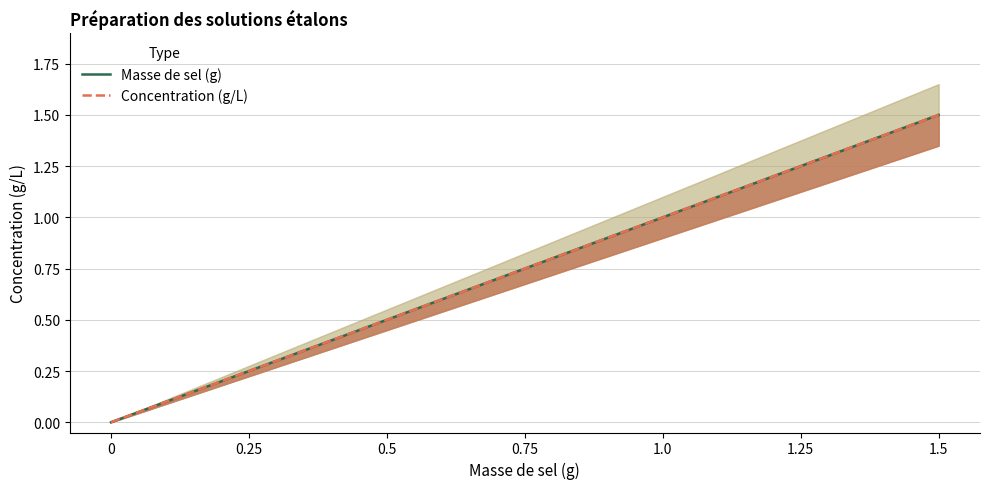

What are all the series names shown in the legend?

Masse de sel (g), Concentration (g/L)